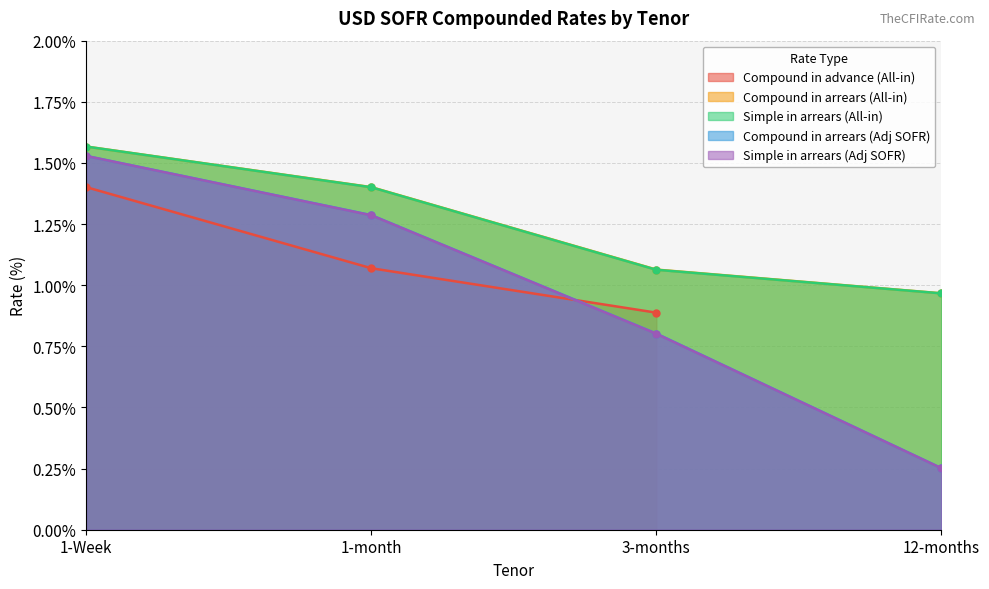

True or false: Simple in arrears (Adj SOFR) and Compound in arrears (Adj SOFR) cross at least once.

False